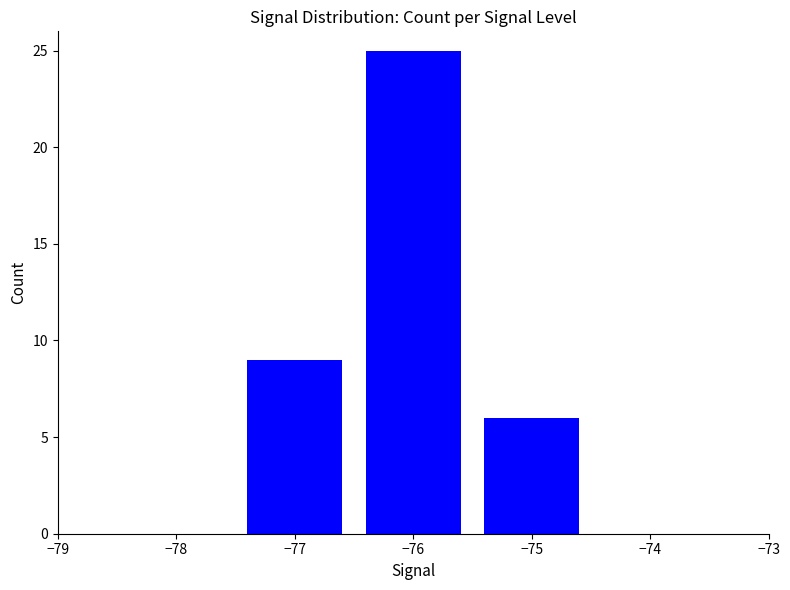

What is the change in value from −76 to −75?

-19